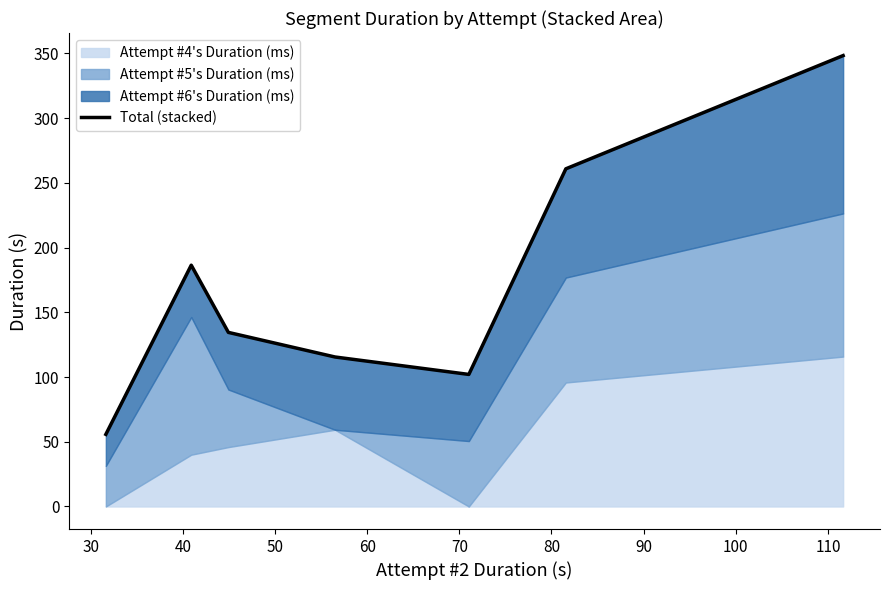

What is the difference between the maximum and second lowest values?

246.4